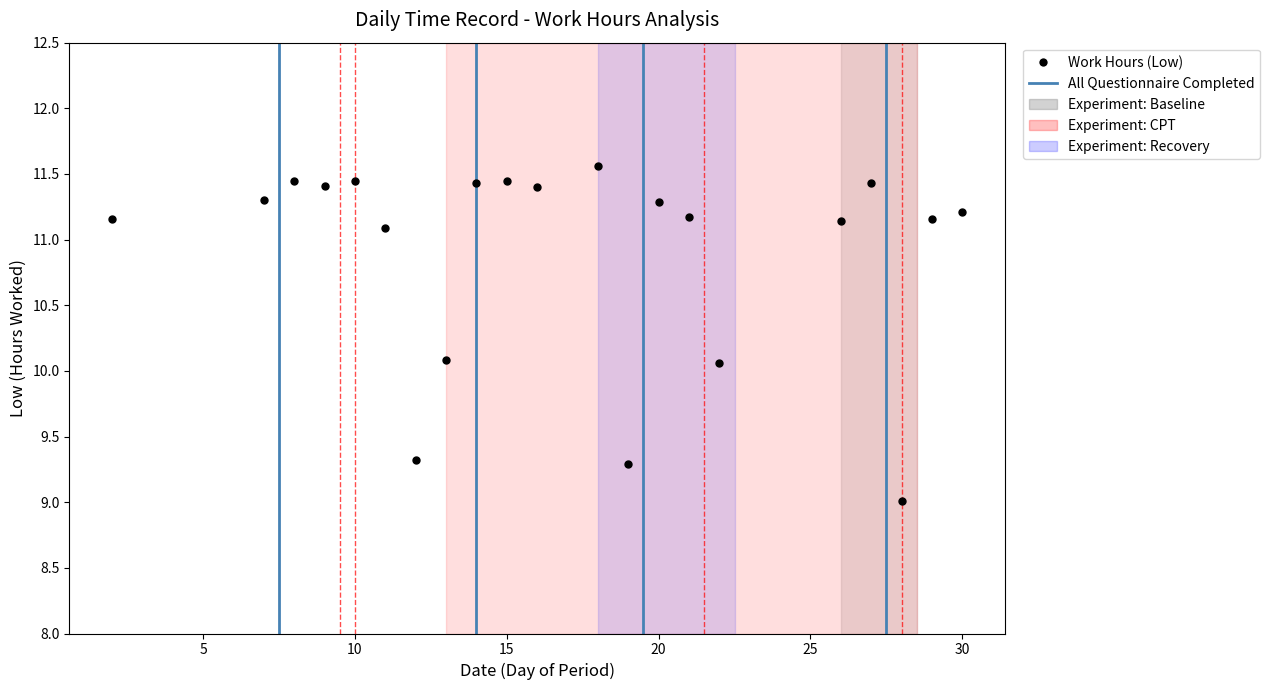

What is the range of X values (max minus min)?

28.0